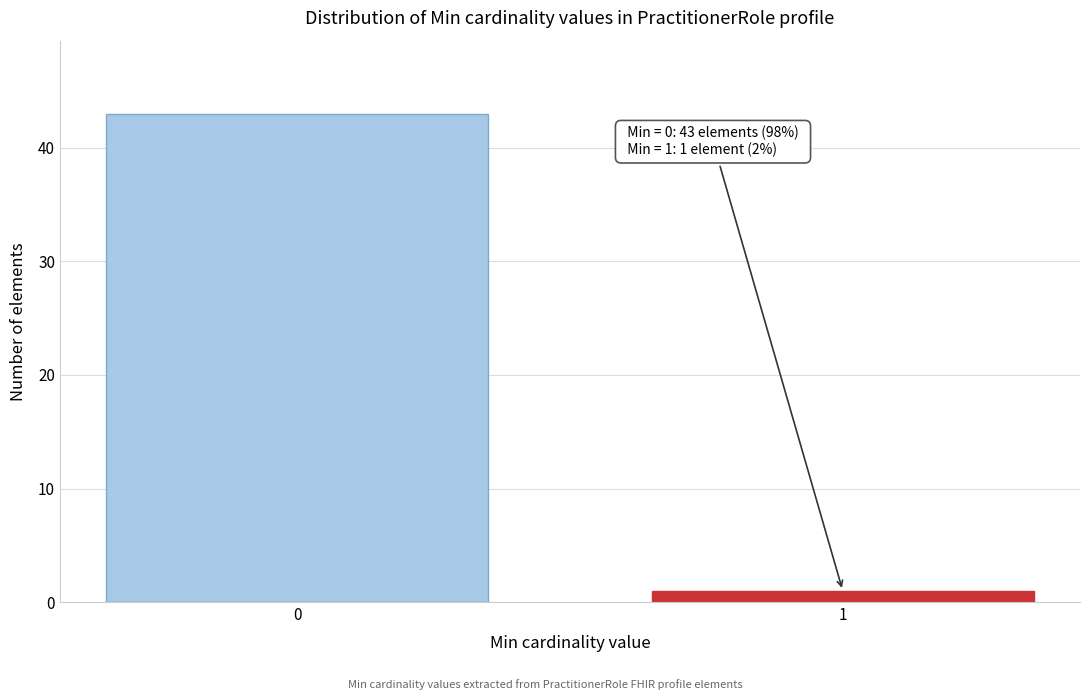

Reading left to right, what are all the values shown in this chart?

0=43	1=1